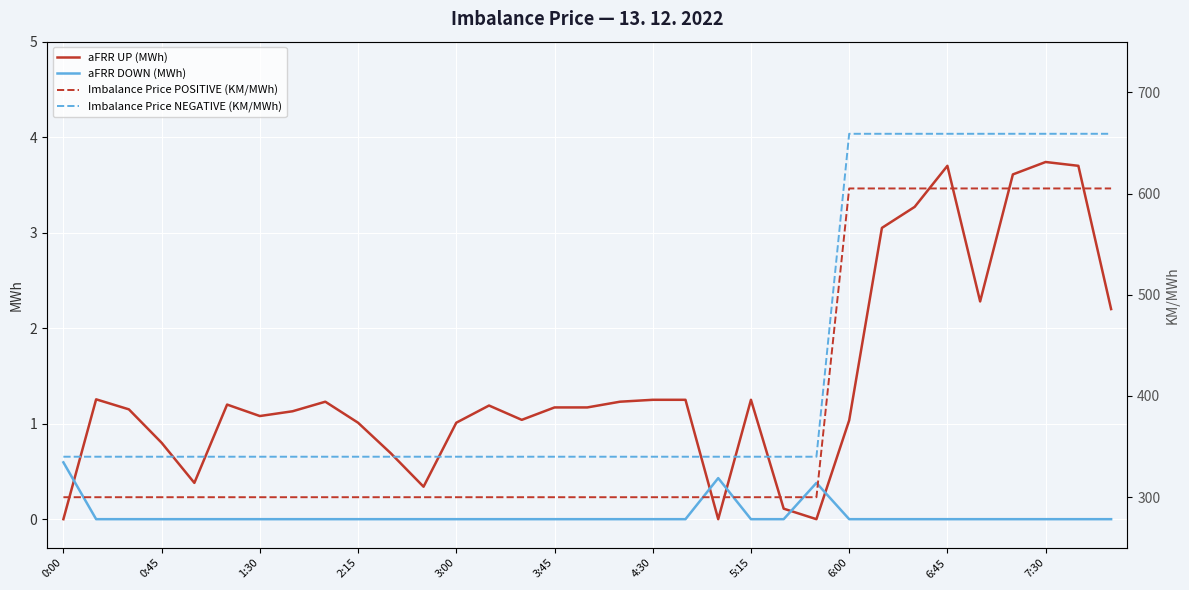

True or false: aFRR UP (MWh) has a value of 2.0 at 4:30.

False